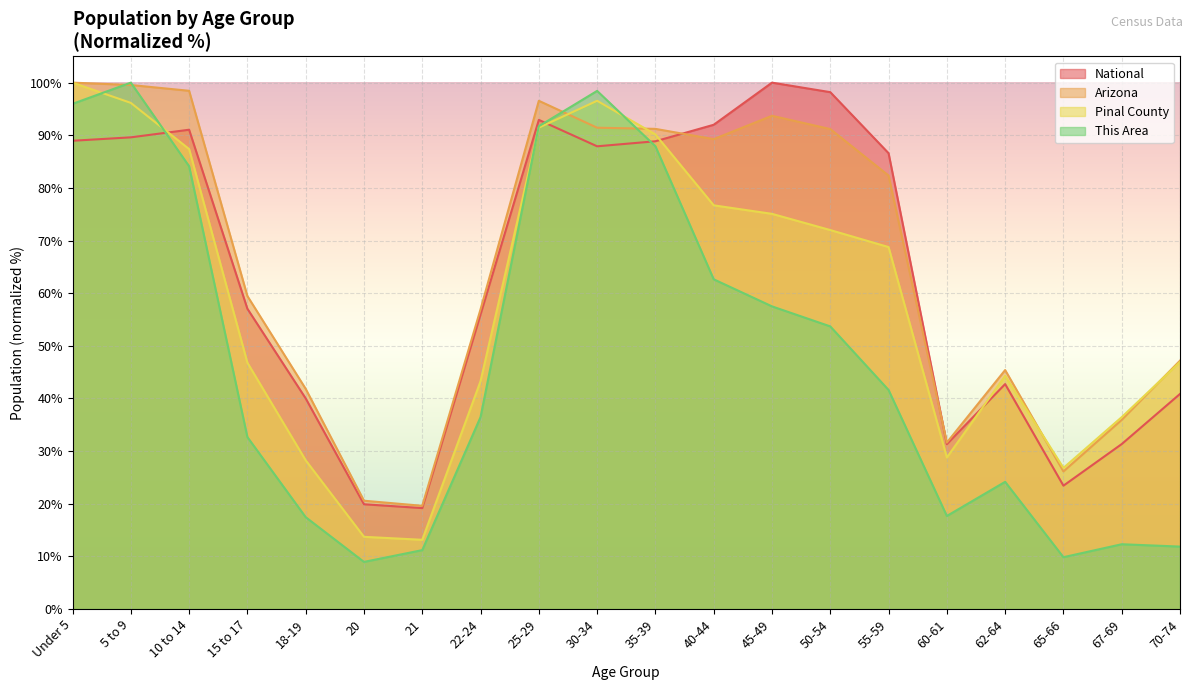

What is the value of the This Area point at the 20th from the left?

11.9